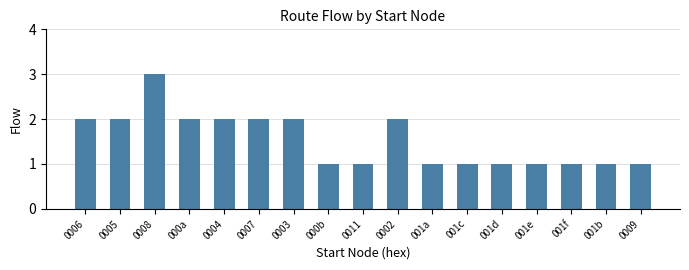

What is the ratio of the value at 001a to the value at 0007?

0.5